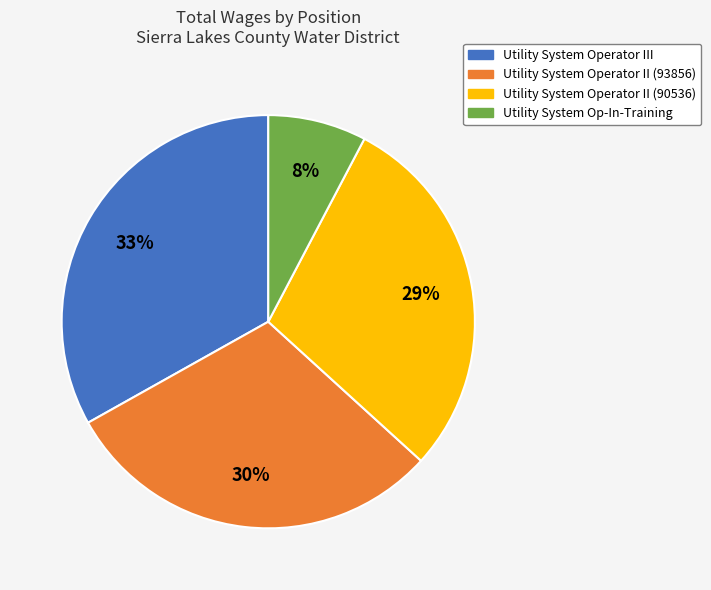

Combined, do Utility System Op-In-Training and Utility System Operator II (93856) account for over 50%?

No